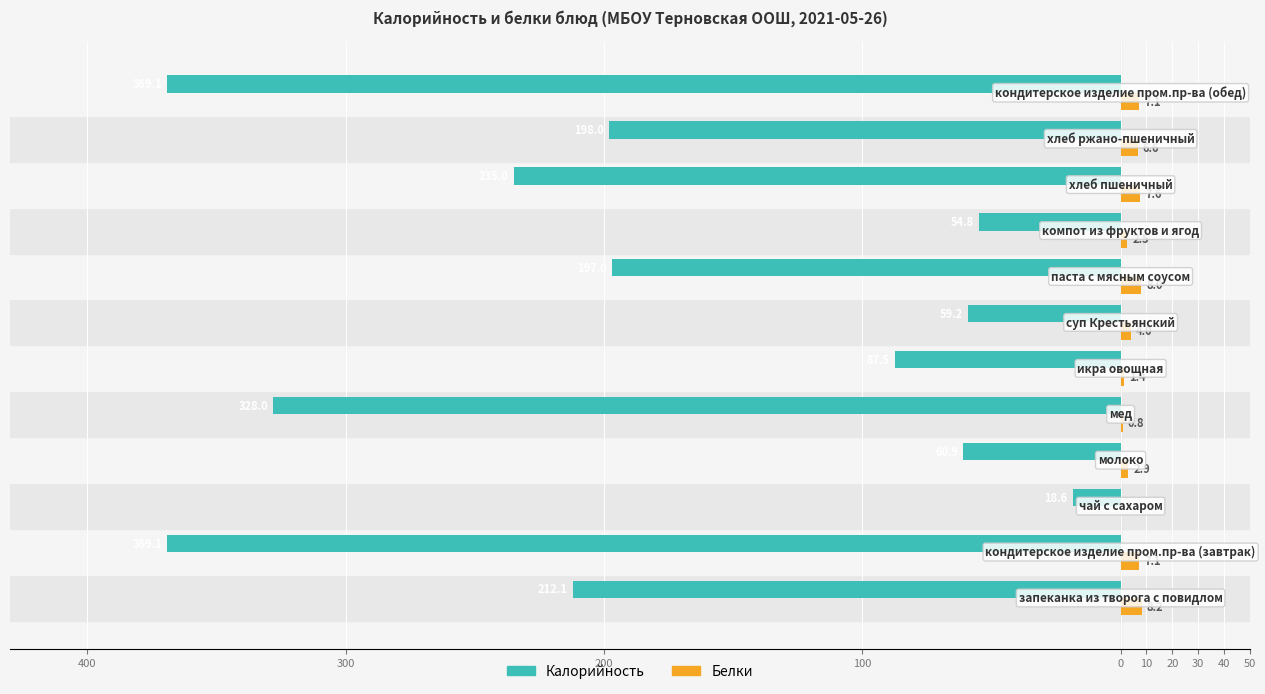

What is the difference between the maximum and minimum values in the Белки series?

8.2